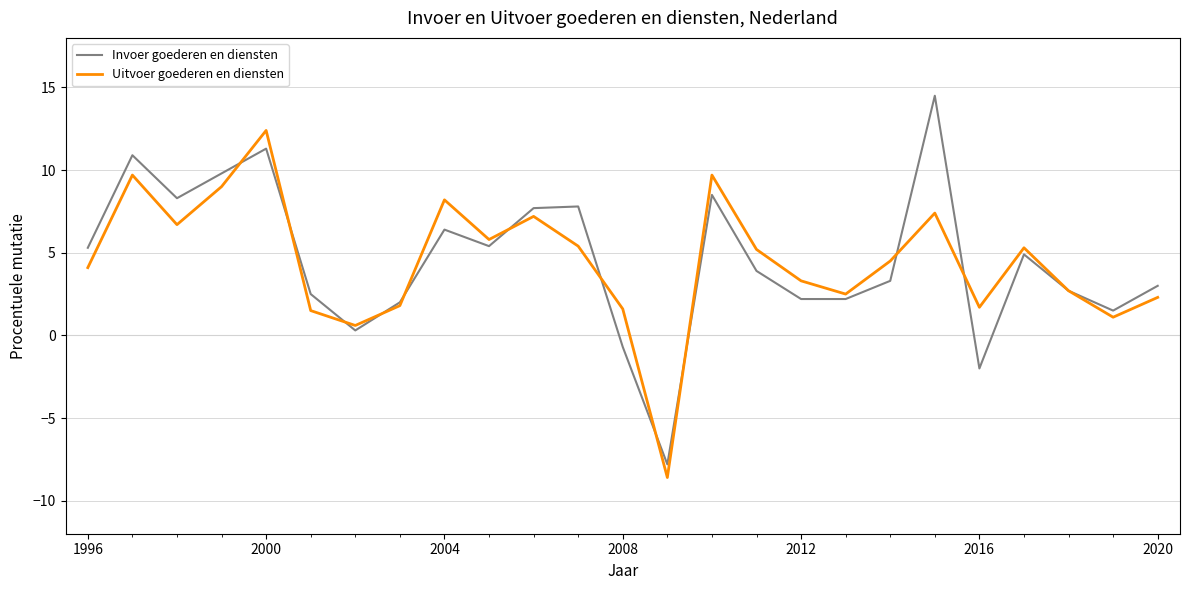

What is the minimum value for Invoer goederen en diensten?

-7.8